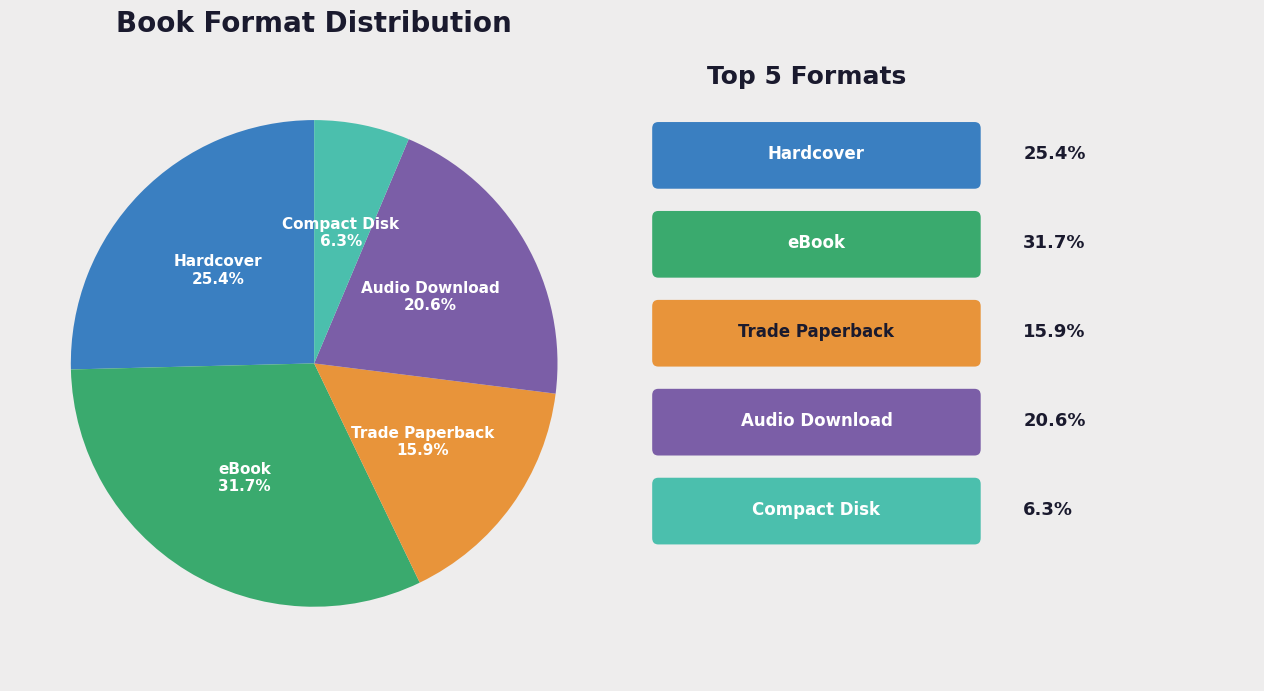

Is there any slice that represents more than half of the pie?

No